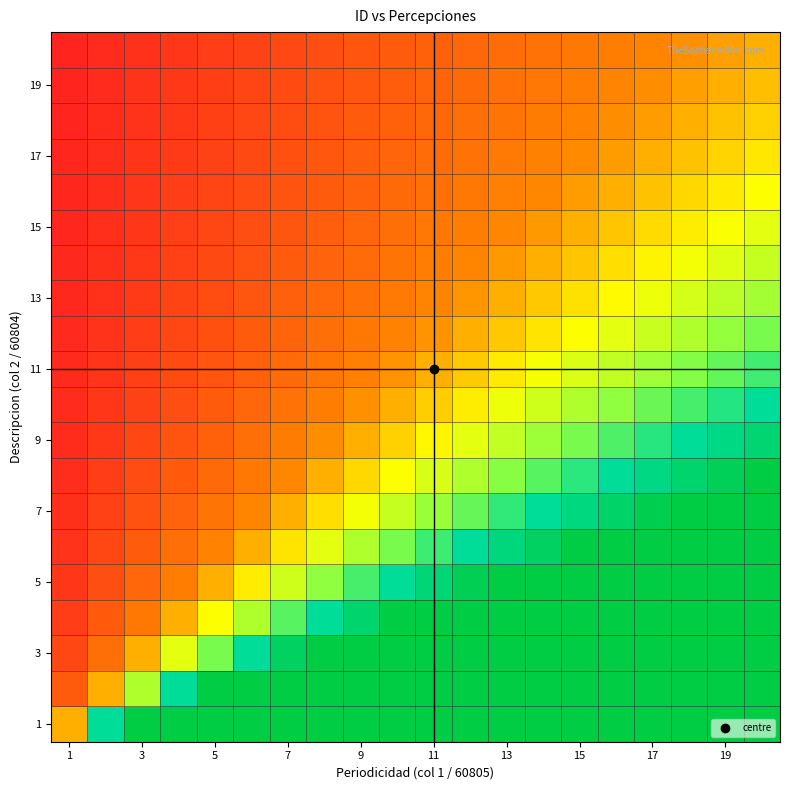

Which label corresponds to the smallest value in the chart?

1